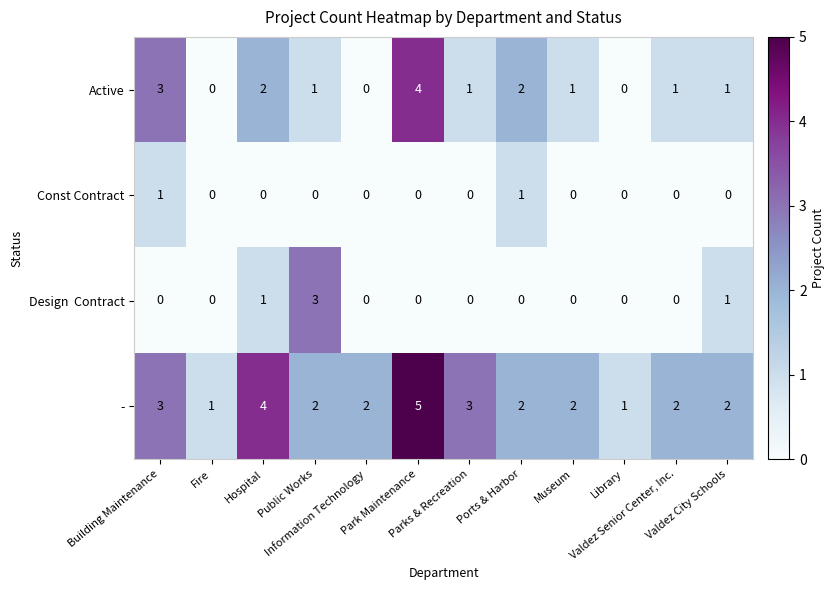

Which series has the largest total across all categories?

-